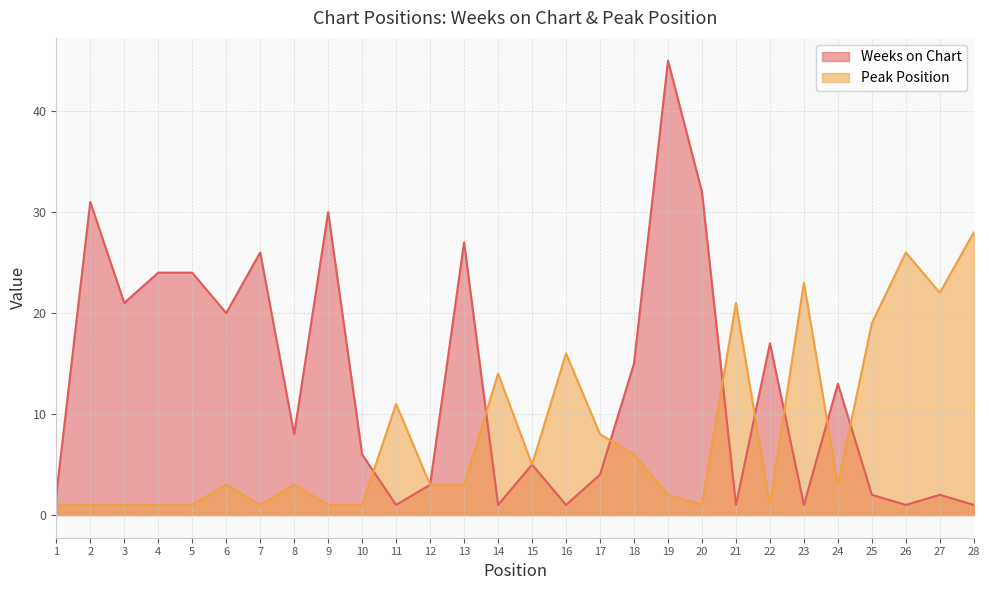

Reading left to right, extract all data points from this chart.

Weeks on Chart: 2	31	21	24	24	20	26	8	30	6	1	3	27	1	5	1	4	15	45	32	1	17	1	13	2	1	2	1
Peak Position: 1	1	1	1	1	3	1	3	1	1	11	3	3	14	5	16	8	6	2	1	21	1	23	3	19	26	22	28